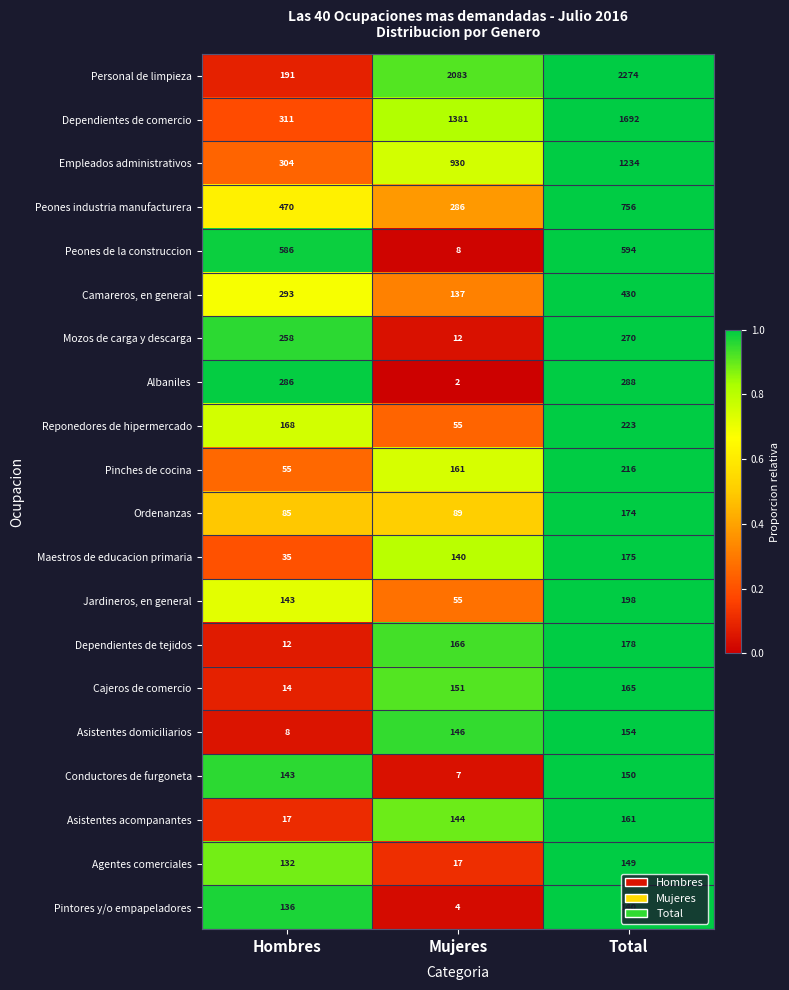

What is the maximum value shown in the chart?

2274